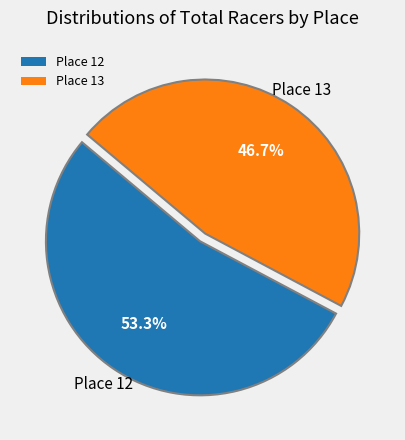

Rank the categories by value from highest to lowest.

Place 12, Place 13